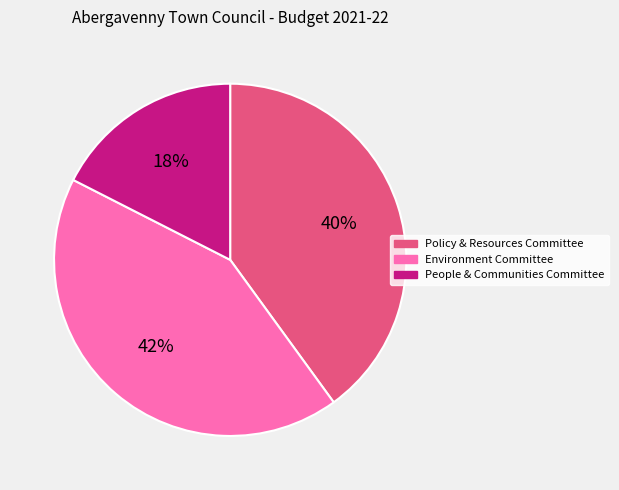

To the nearest percent, what percentage of the pie is People & Communities Committee?

18%